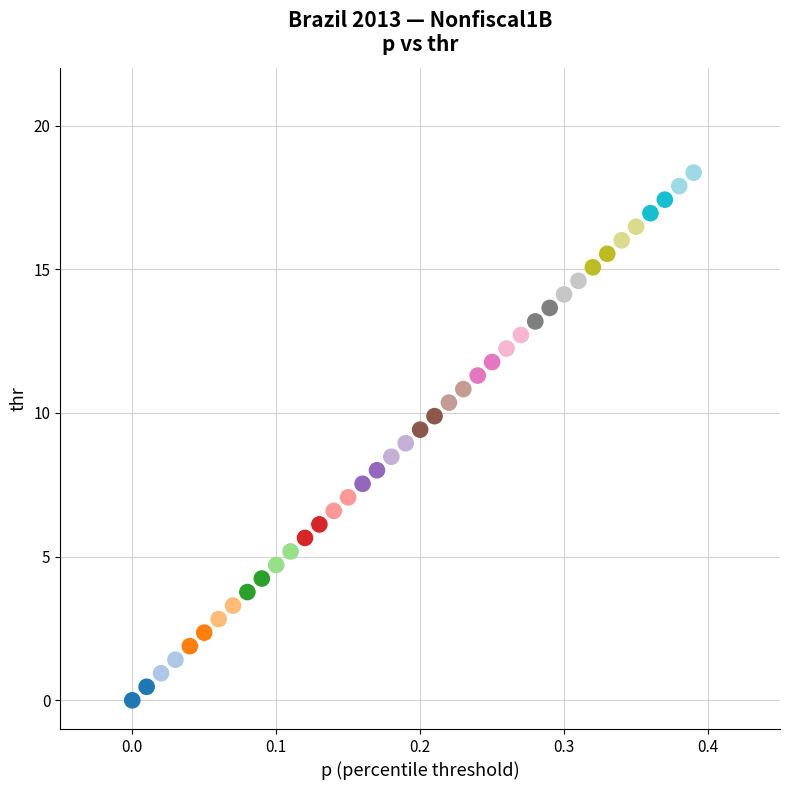

What is the range of X values (max minus min)?

0.4